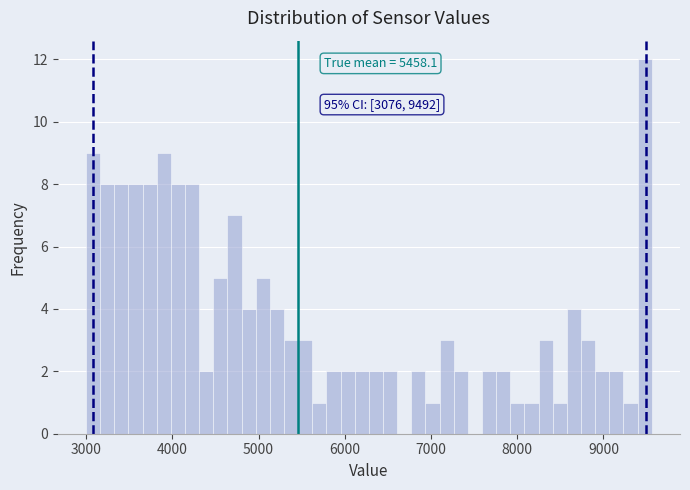

Read against the x-axis, roughly where is the centre of the tallest bar?

9500